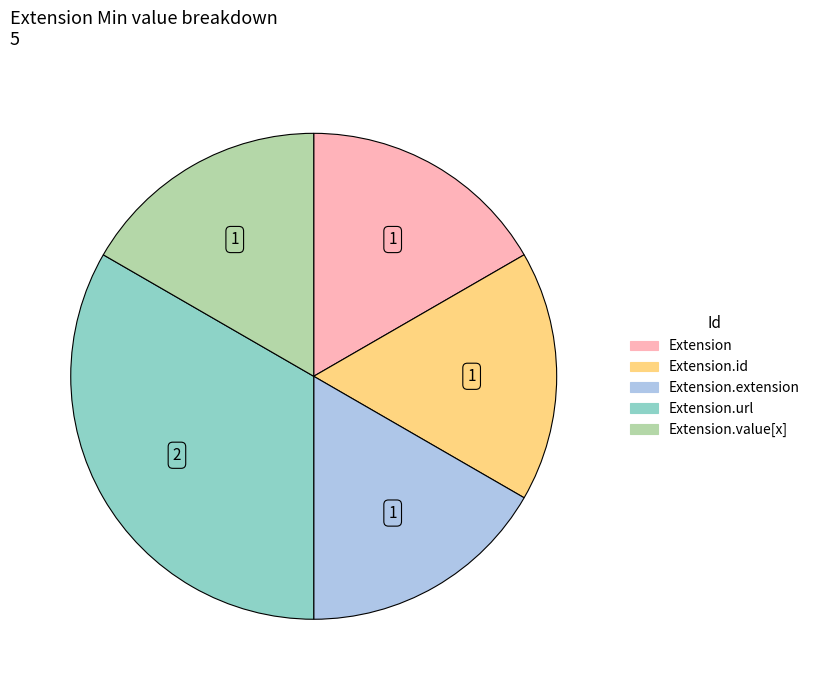

Does any single category account for the majority?

No